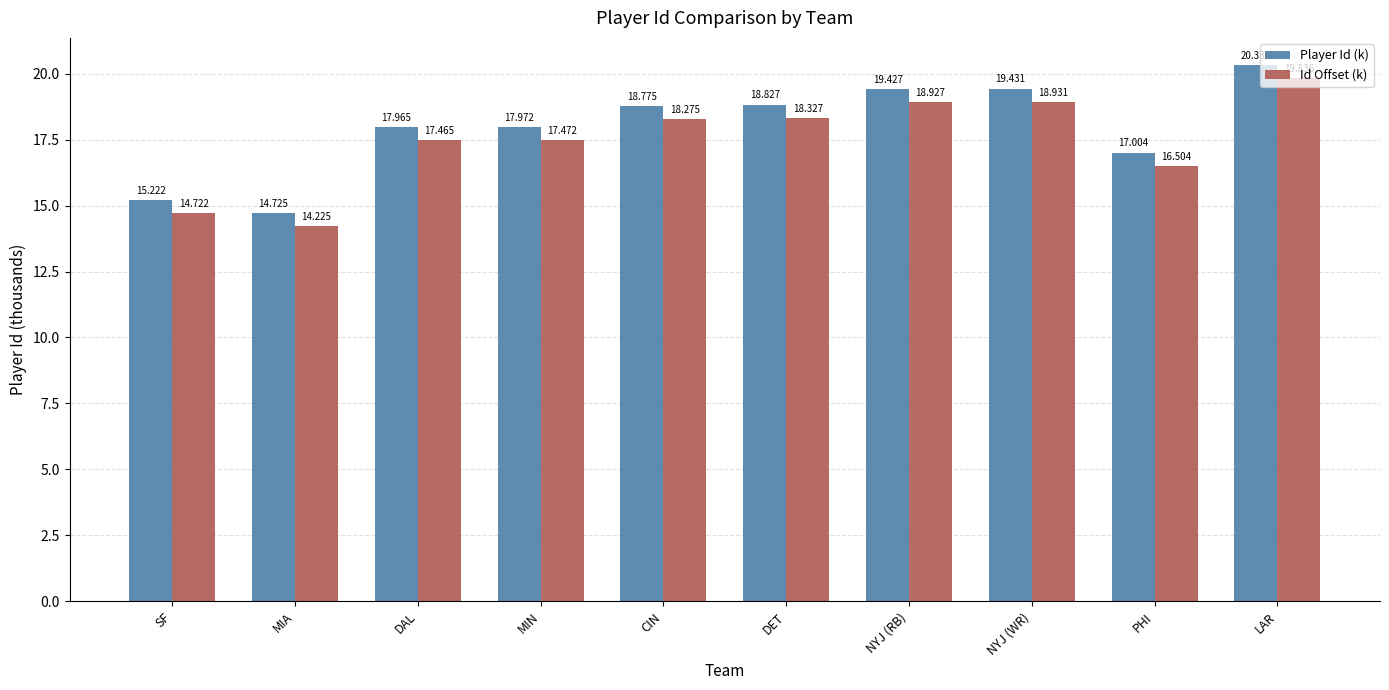

Are the bars horizontal?

No